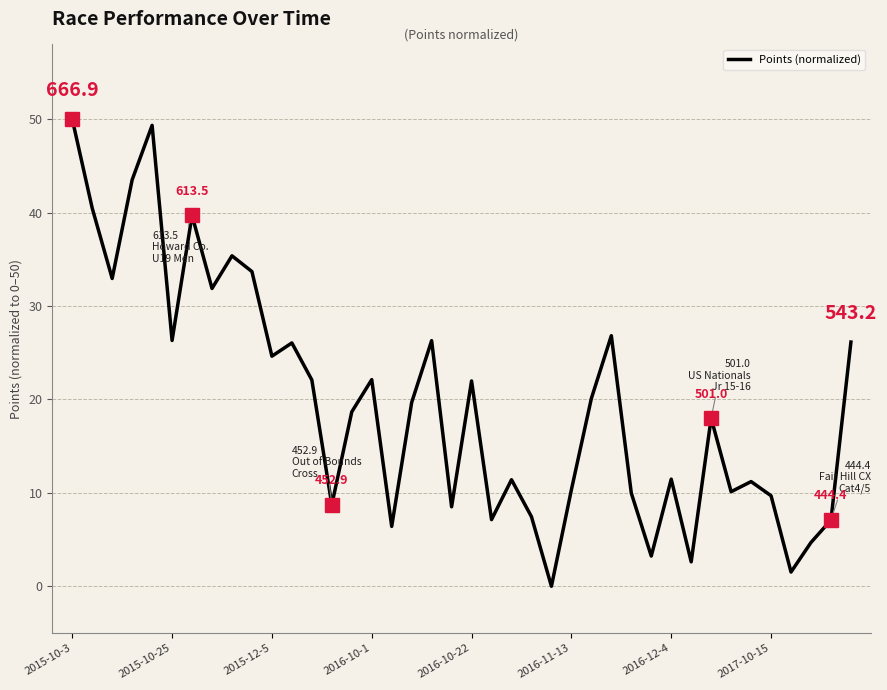

What is the difference between the maximum and minimum values?

50.0